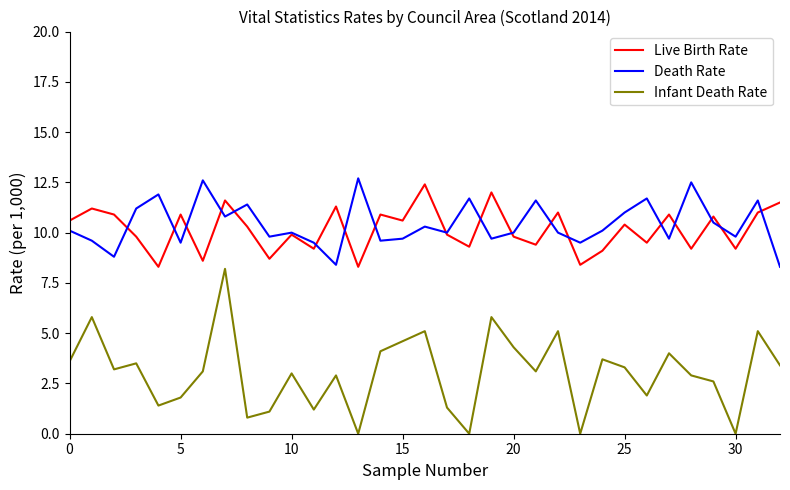

True or false: Infant Death Rate and Death Rate intersect in this chart.

False